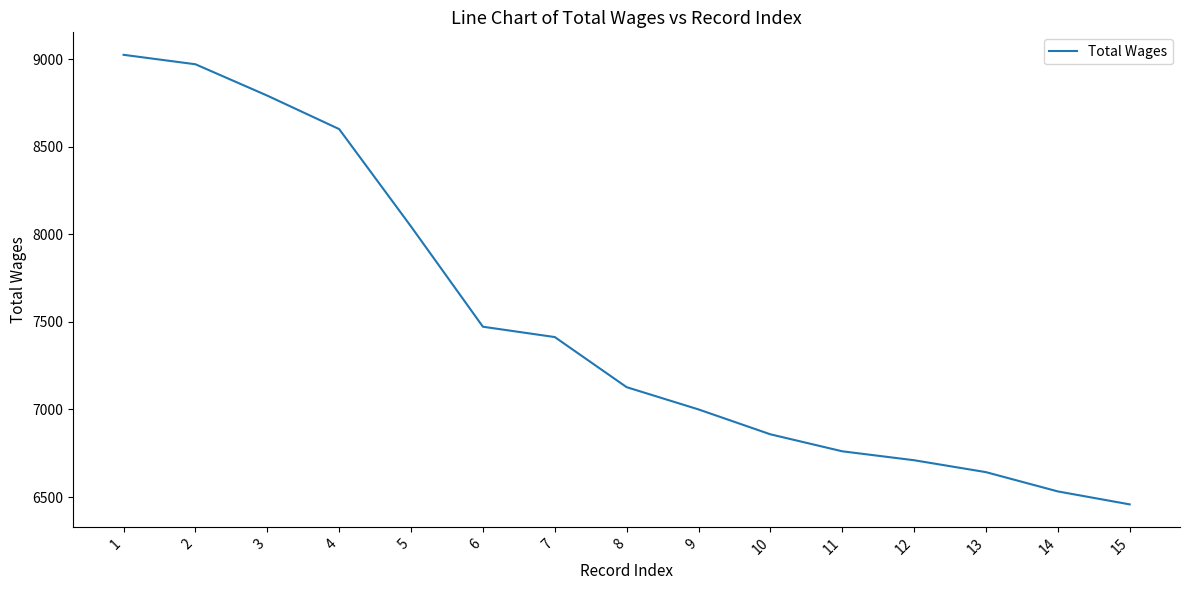

How many series are shown in this chart?

1